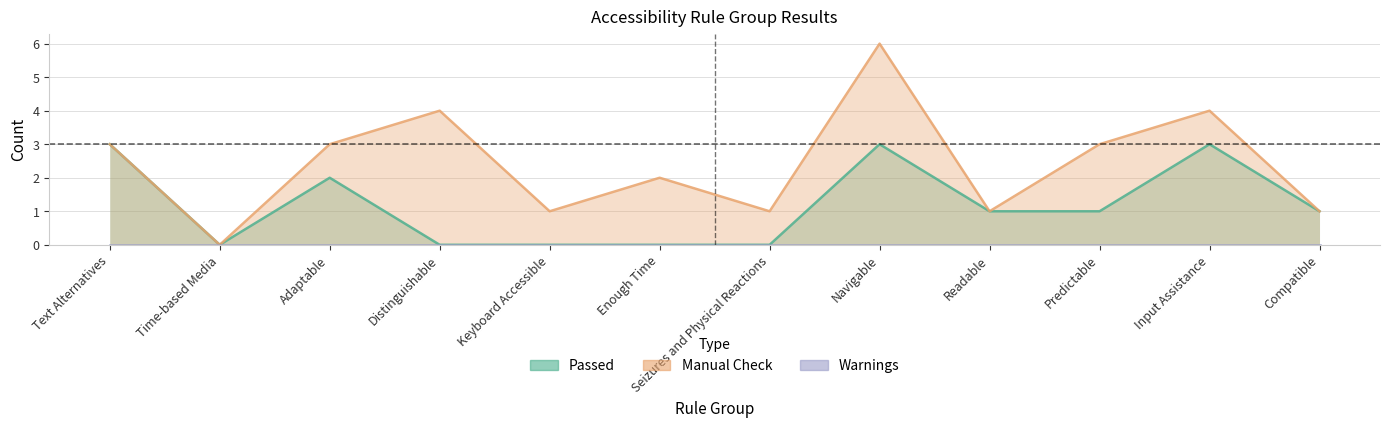

In Passed, how many points are higher than both neighbors (excluding endpoints)?

3